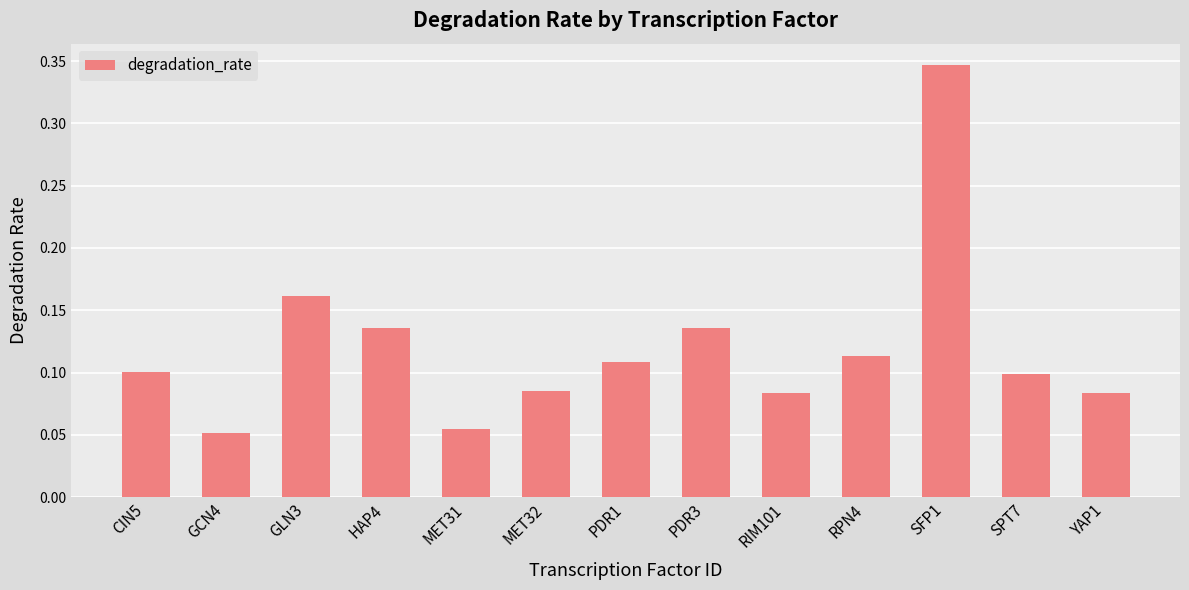

What is the sum of the values at RIM101 and SFP1?

0.4